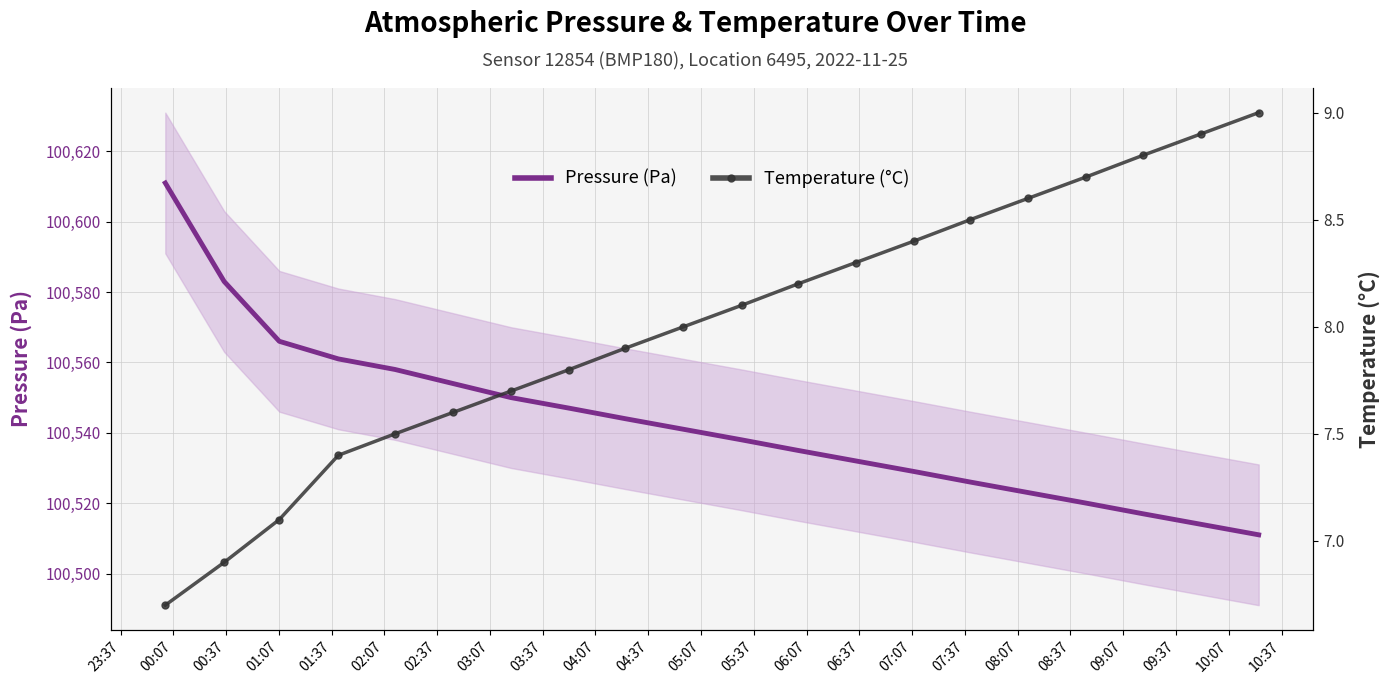

What is the highest value of the Pressure (Pa) series?

100611